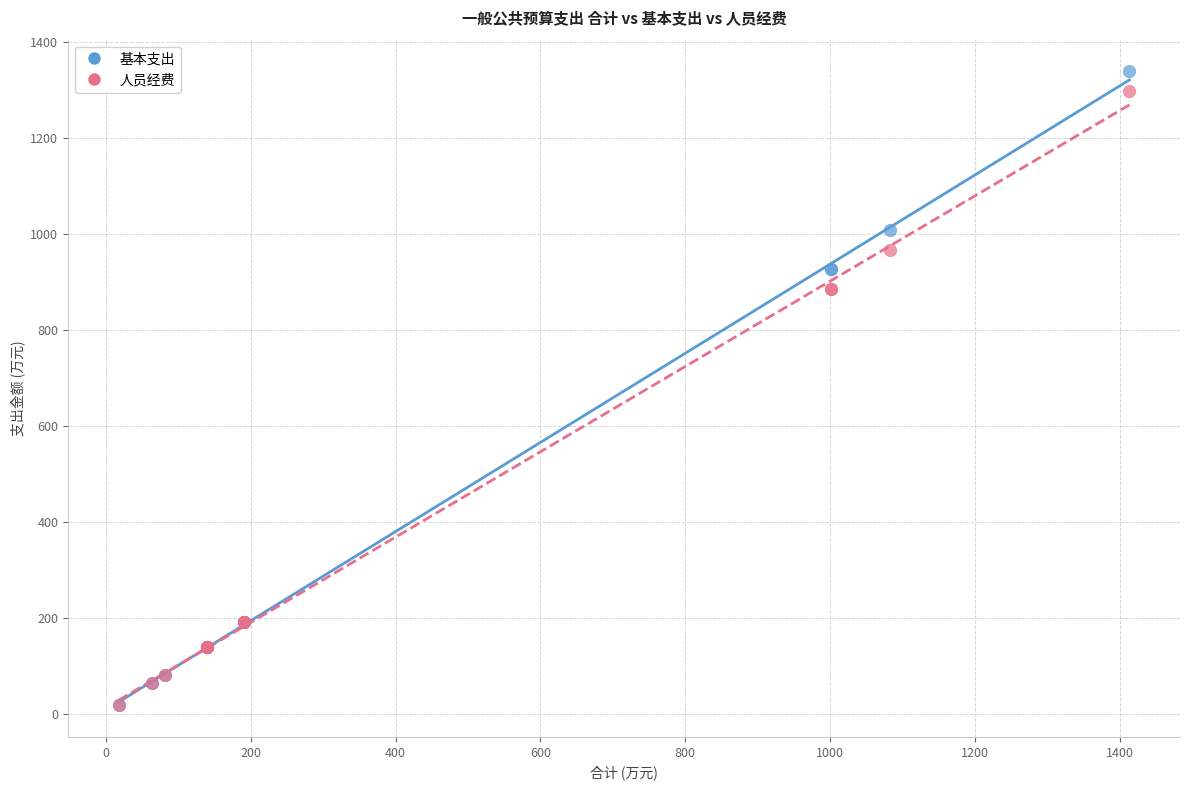

Which series contains the highest Y value?

基本支出